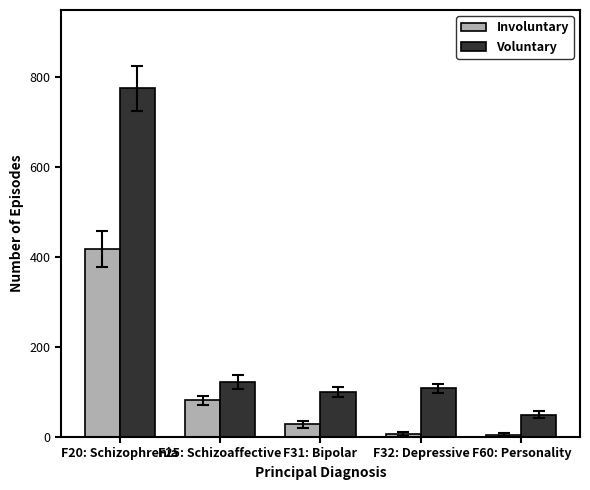

What is the label of the 4th bar from the right?

F25: Schizoaffective